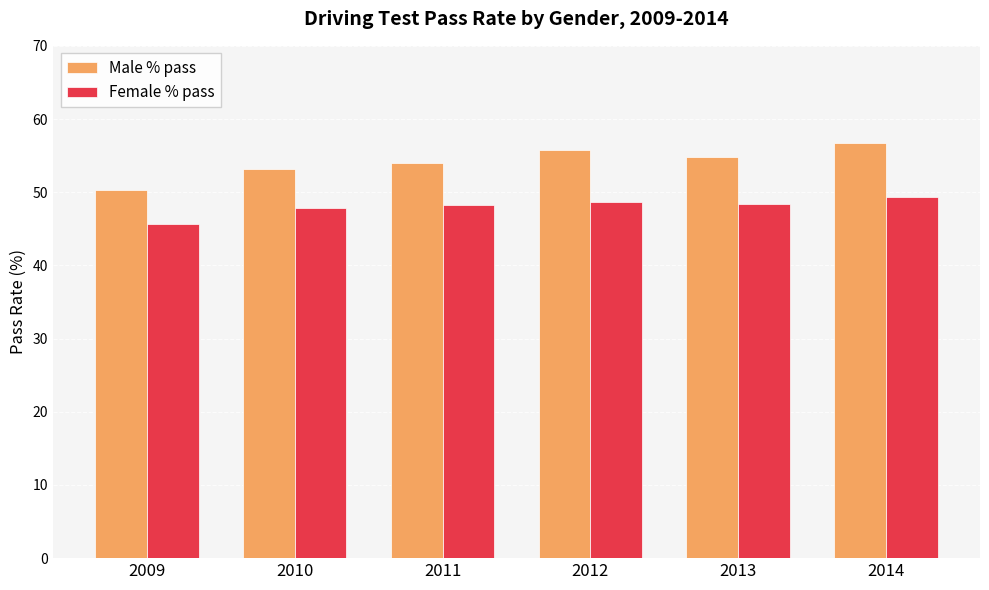

What is the approximate value of Female % pass at 2014?

49.3